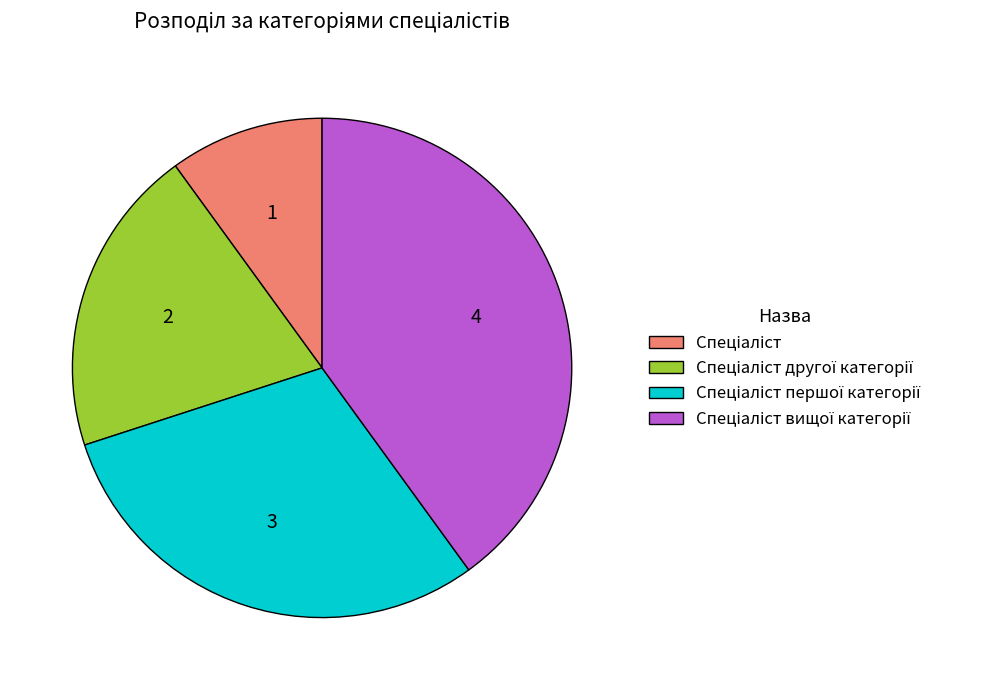

Is there any slice that represents more than half of the pie?

No